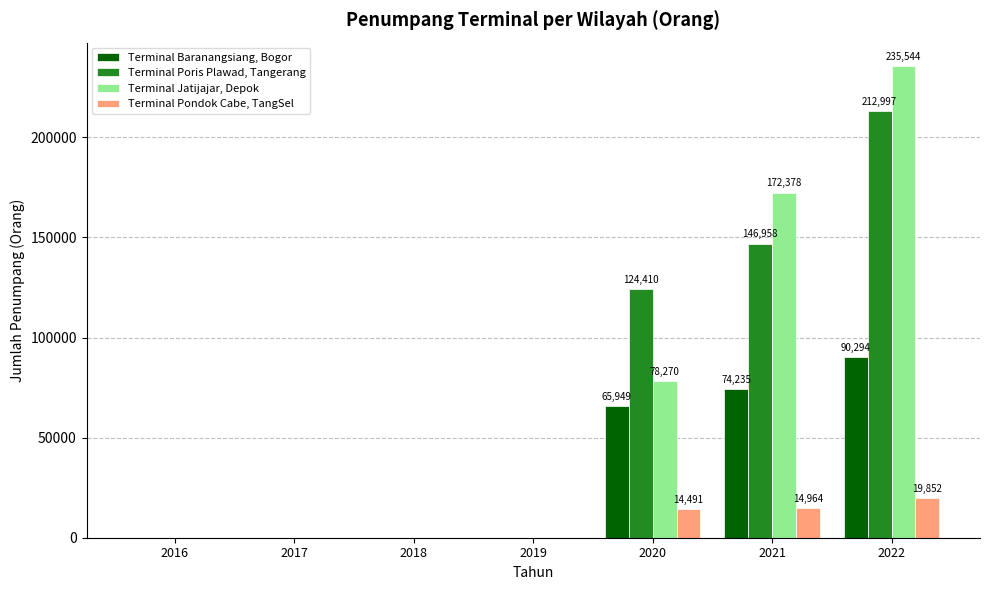

The value of Terminal Pondok Cabe, TangSel at 2019 is 0. True or false?

True